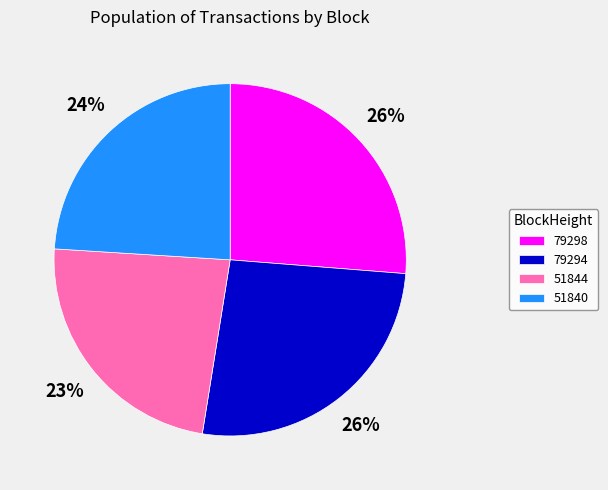

Between 51840 and 51844, which is larger?

51840